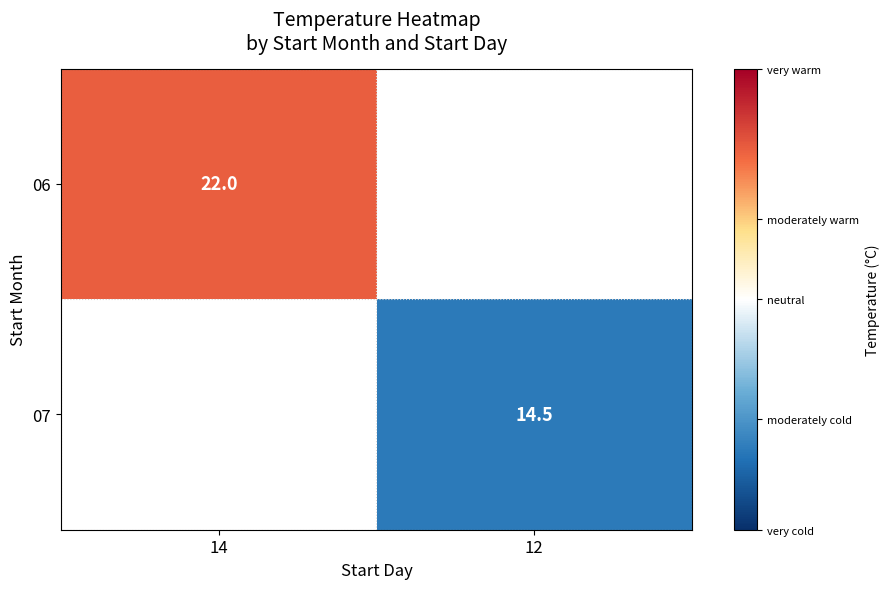

The value of 07 at 12 is 8.2. True or false?

False